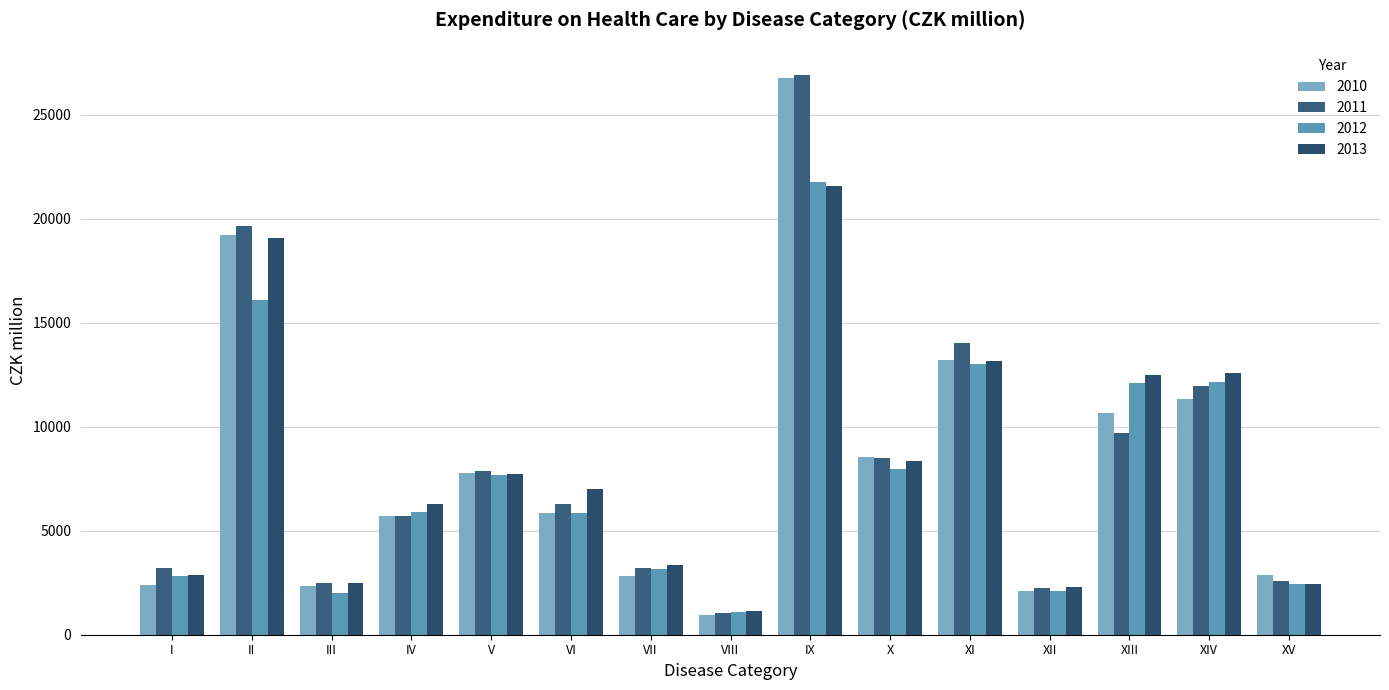

The value of 2010 at XV is 4820. True or false?

False